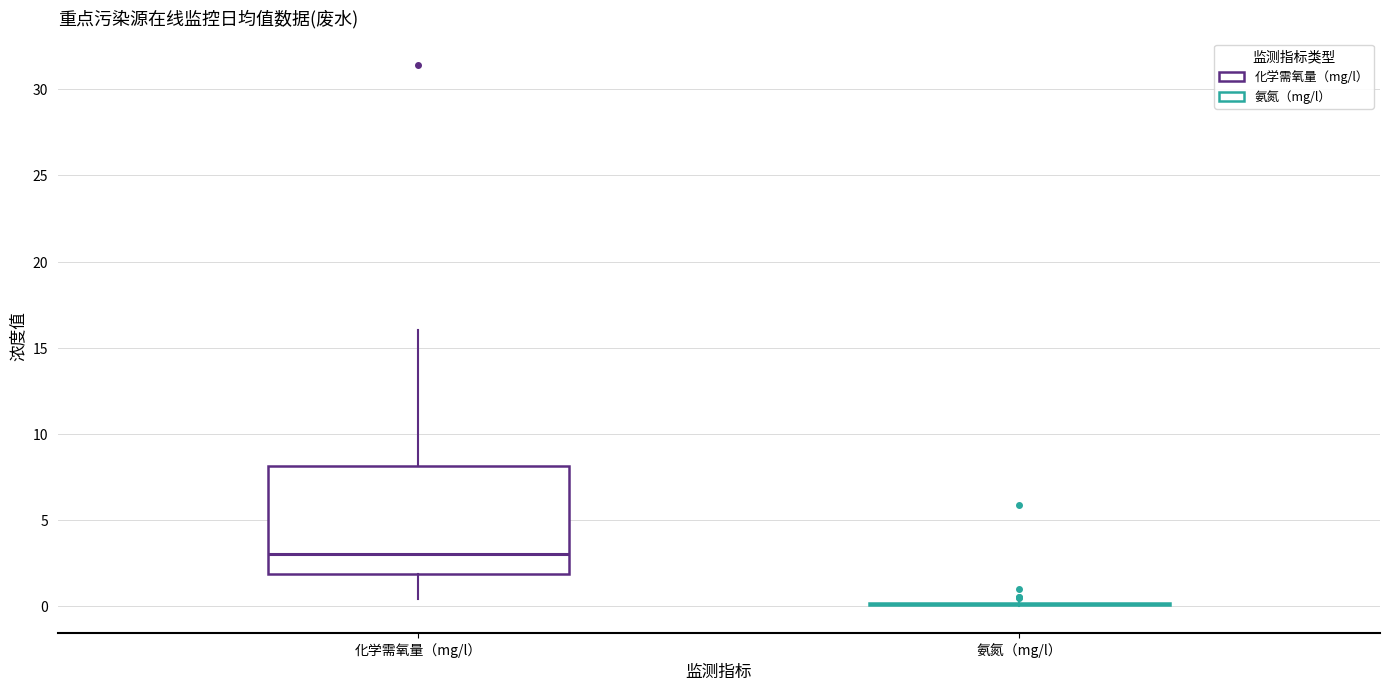

Comparing the boxes themselves (not the whiskers), which one is the tallest?

化学需氧量（mg/l）